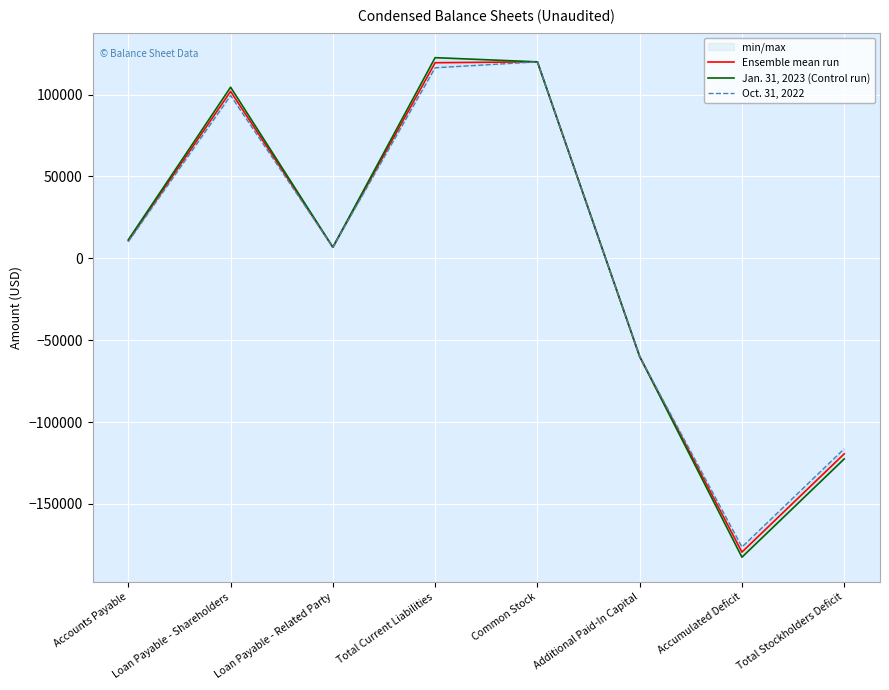

What is the sum of the Jan. 31, 2023 (Control run) values at Loan Payable - Related Party and Common Stock?

126744.0